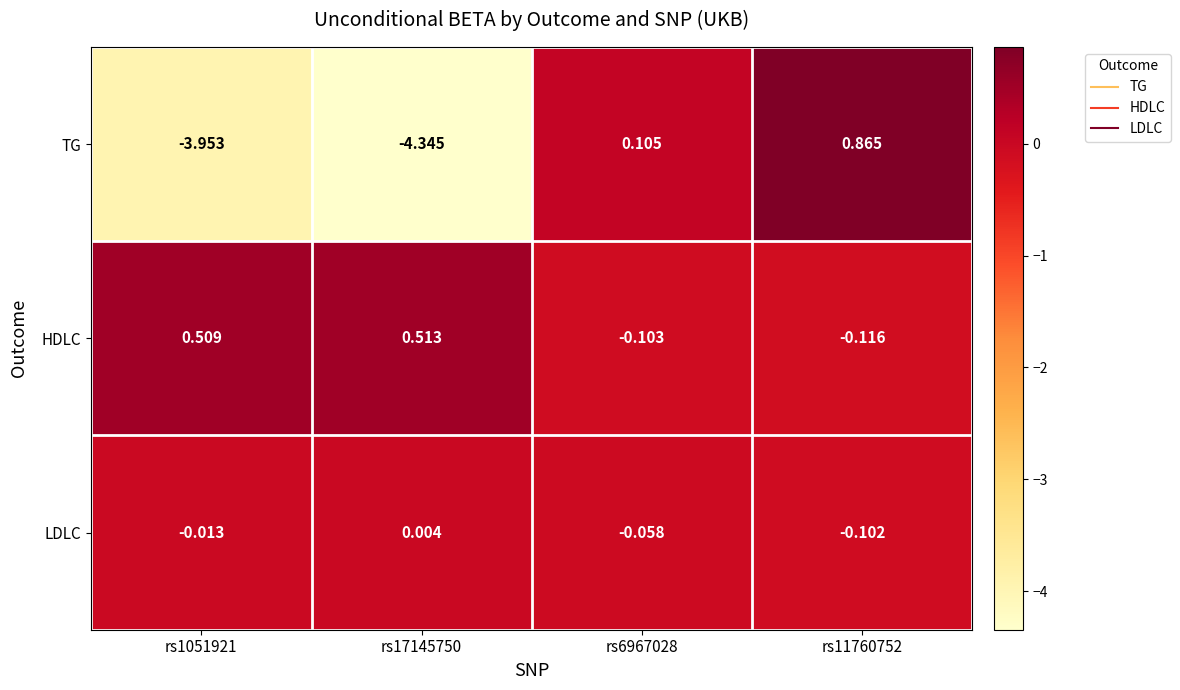

Rank the series at rs6967028 from highest to lowest value.

TG, LDLC, HDLC